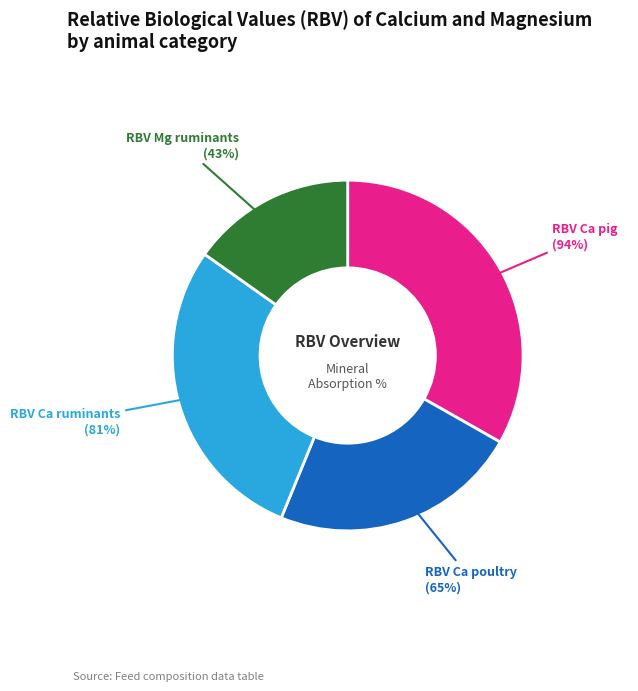

Does any single category account for the majority?

No